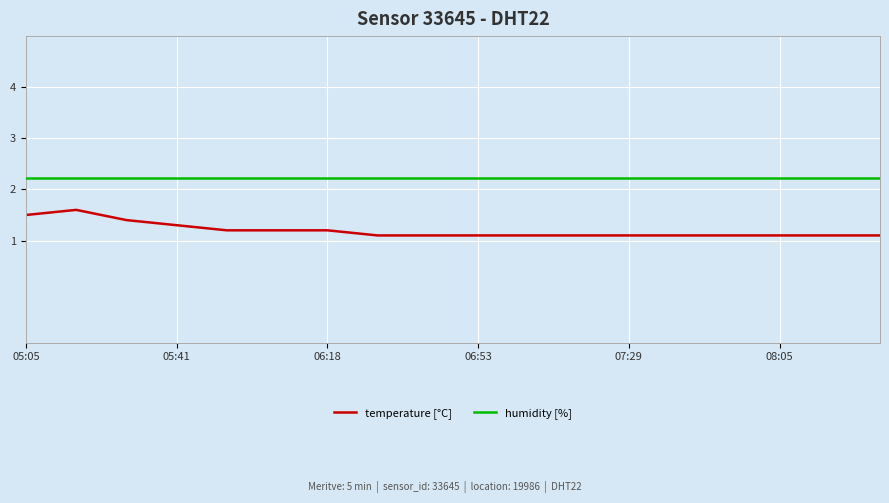

What is the lowest value of the temperature [°C] series?

1.1